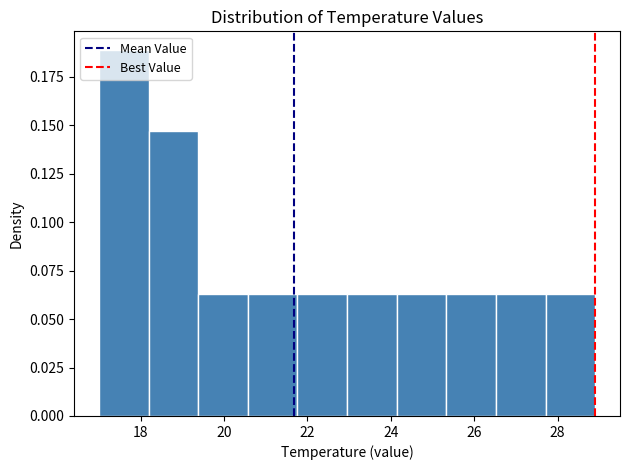

Reading left to right, list every bar in this chart as the range it spans on the x-axis followed by its height. Neither the bar edges nor the heights are printed on the chart, so give them approximately, as read against the axes.

17.0 to 18.2: 0.190
18.2 to 19.4: 0.145
19.4 to 20.6: 0.065
20.6 to 21.8: 0.065
21.8 to 23.0: 0.065
23.0 to 24.2: 0.065
24.2 to 25.4: 0.065
25.4 to 26.6: 0.065
26.6 to 27.8: 0.065
27.8 to 29.0: 0.065